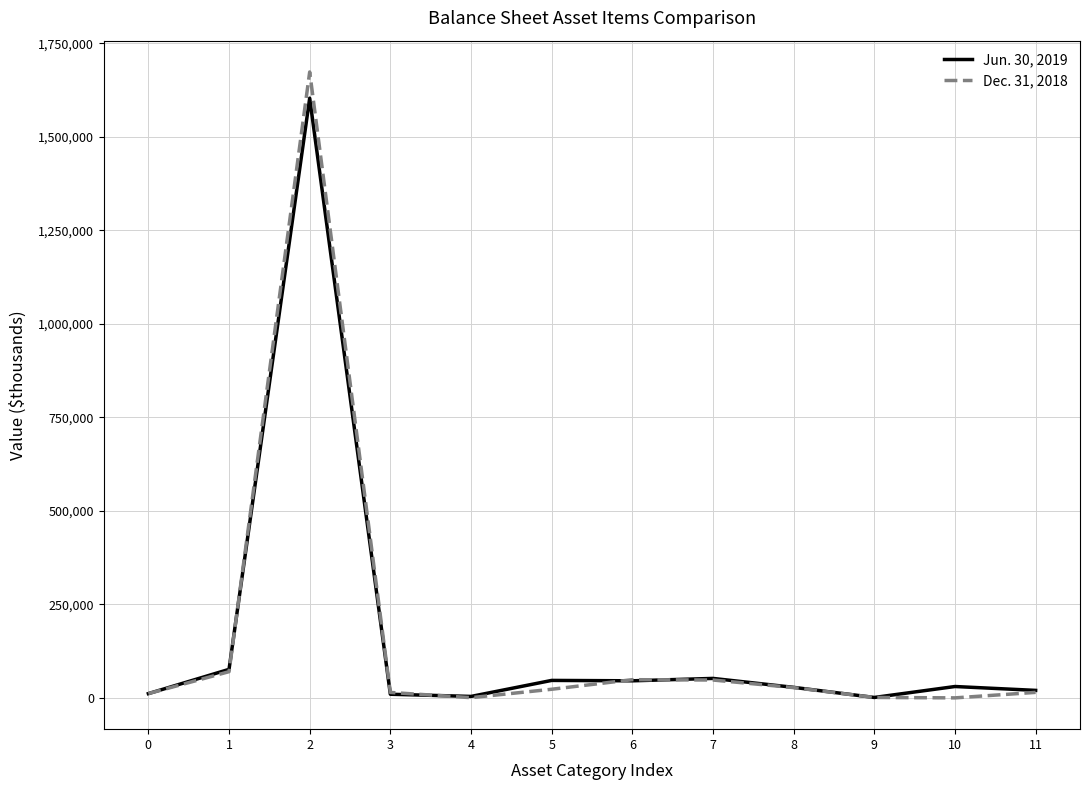

What is the spread (max minus min) of values at 10?

30361